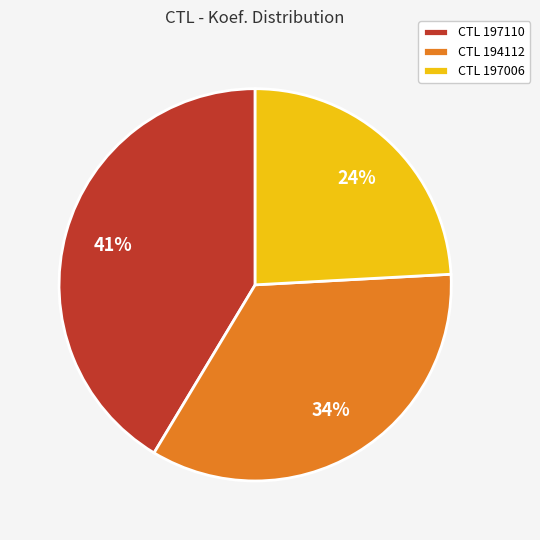

To the nearest percent, what is the average slice percentage?

33%